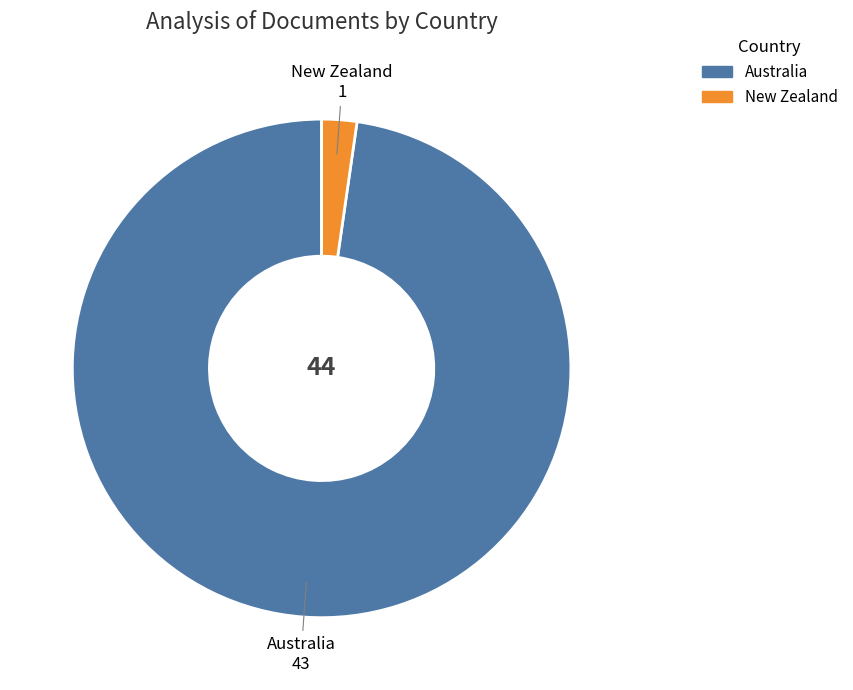

Does New Zealand represent more than half of the total?

No